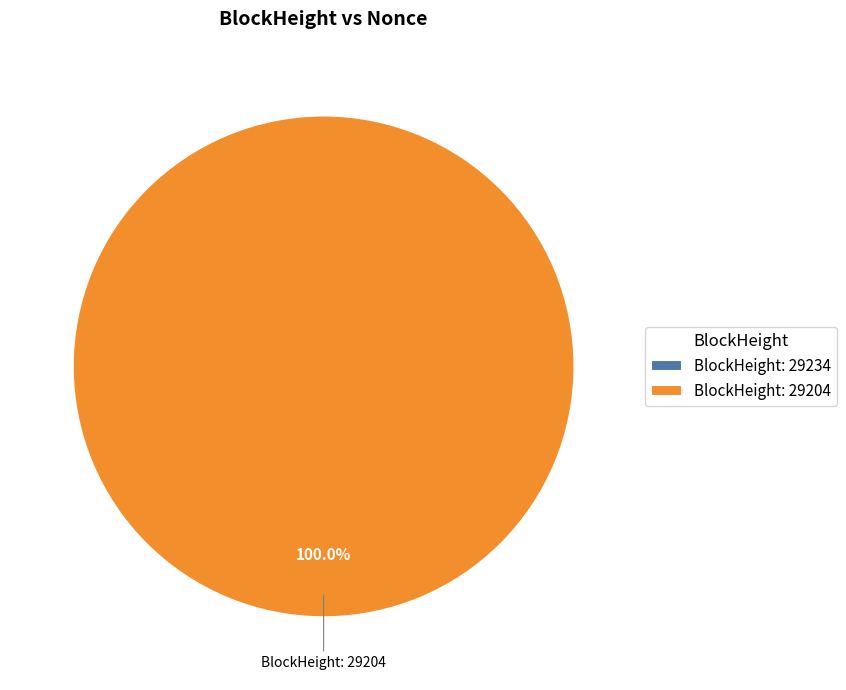

How many slices are in this pie chart?

2